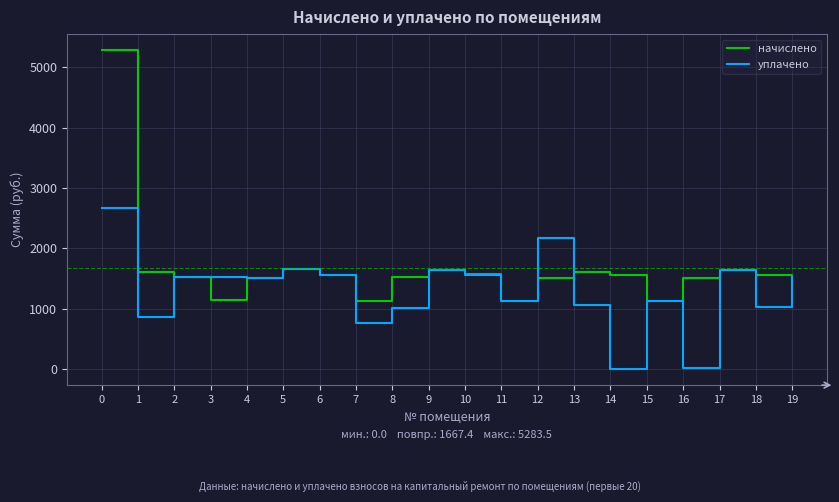

The value of начислено at 19 is 1522.7. True or false?

True